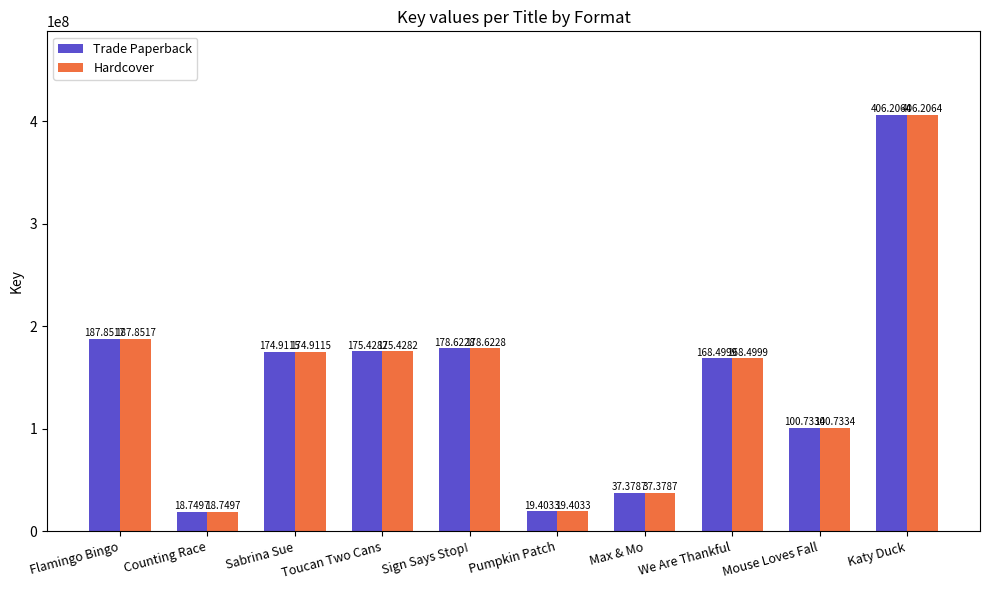

Which series changed the most between Flamingo Bingo and Katy Duck?

Trade Paperback